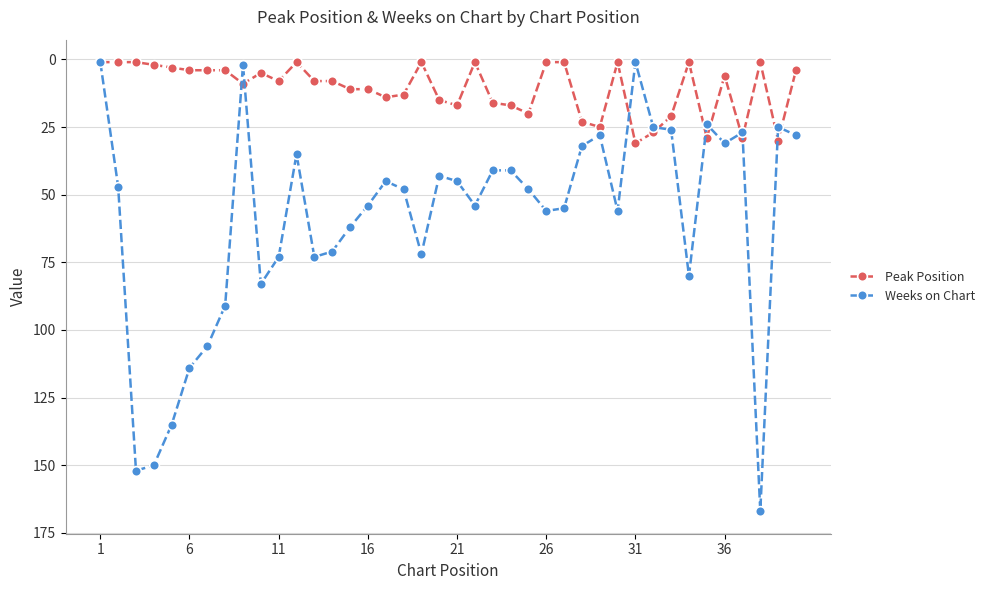

Which series has the largest range (max minus min)?

Weeks on Chart